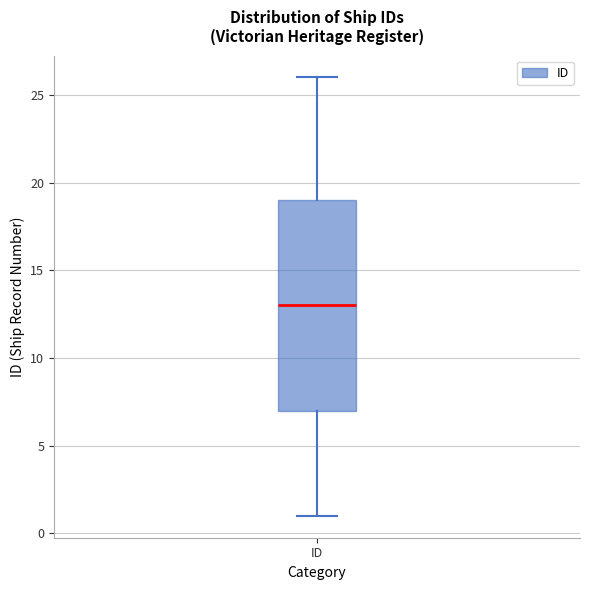

Where is the lower edge of the box for ID on the y-axis? The values are not printed on the chart, so give them approximately, as read against the axis.

7